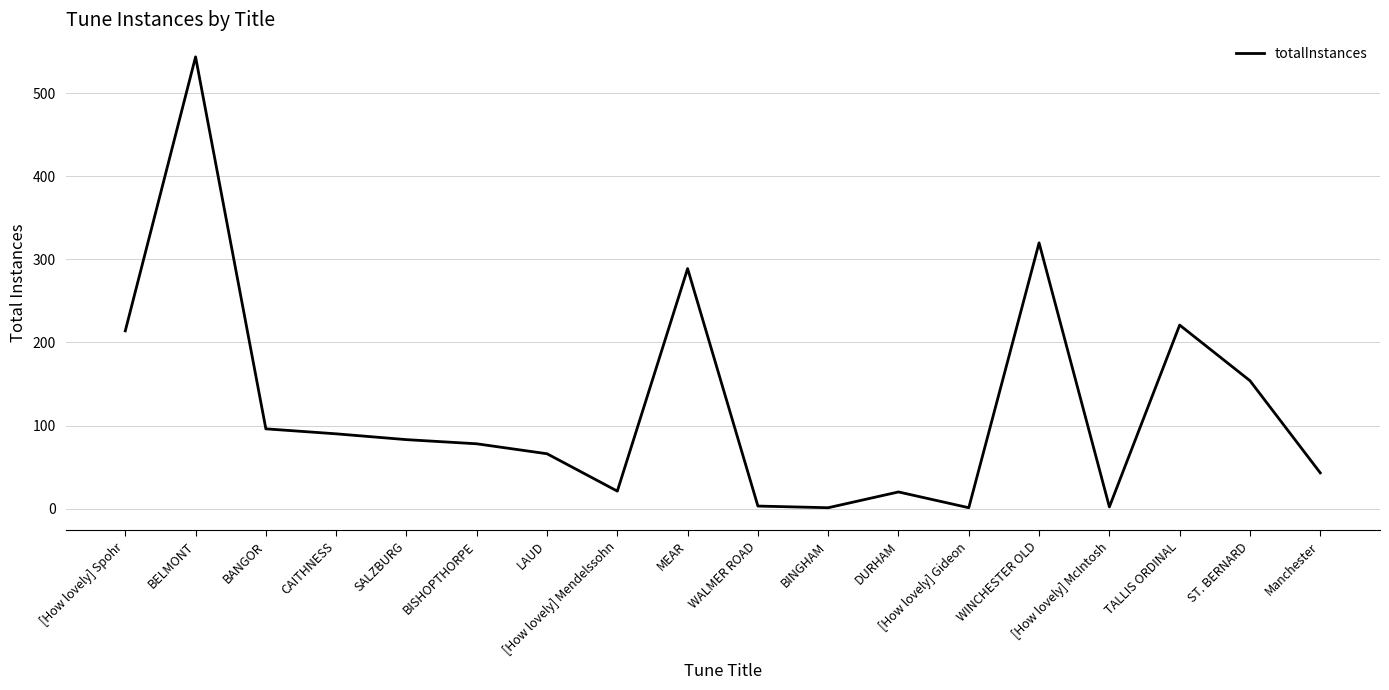

True or false: the data has more than 1 interior local peaks.

True